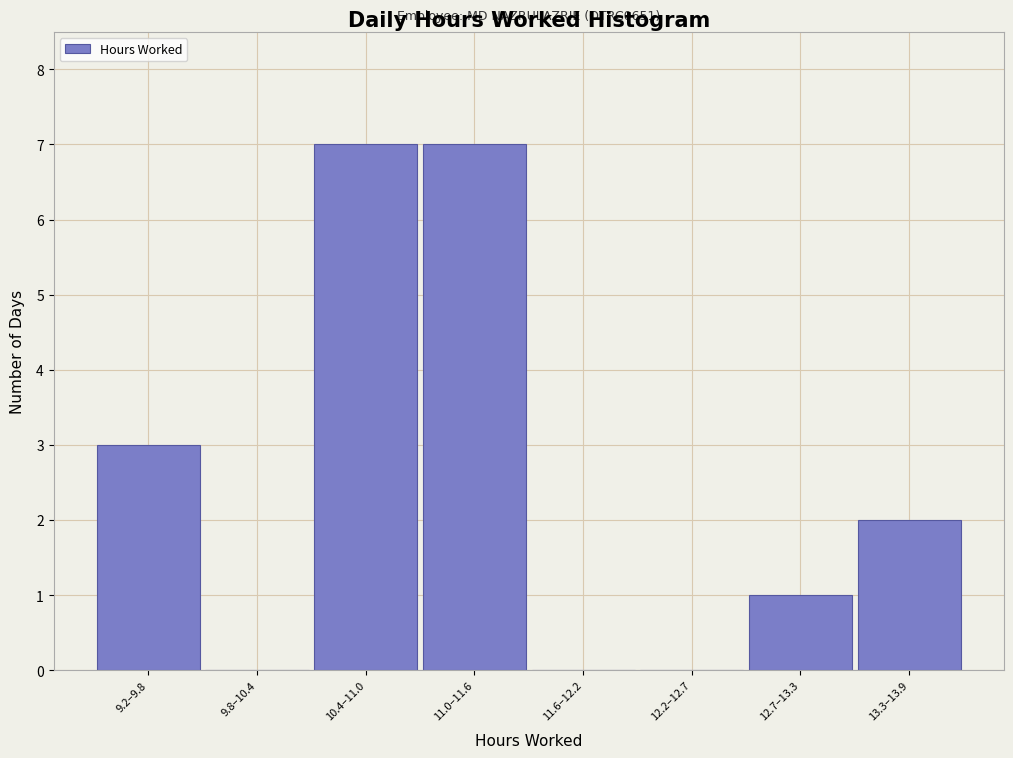

Reading left to right, list all the values displayed in this chart.

9.2–9.8=3	9.8–10.4=0	10.4–11.0=7	11.0–11.6=7	11.6–12.2=0	12.2–12.7=0	12.7–13.3=1	13.3–13.9=2